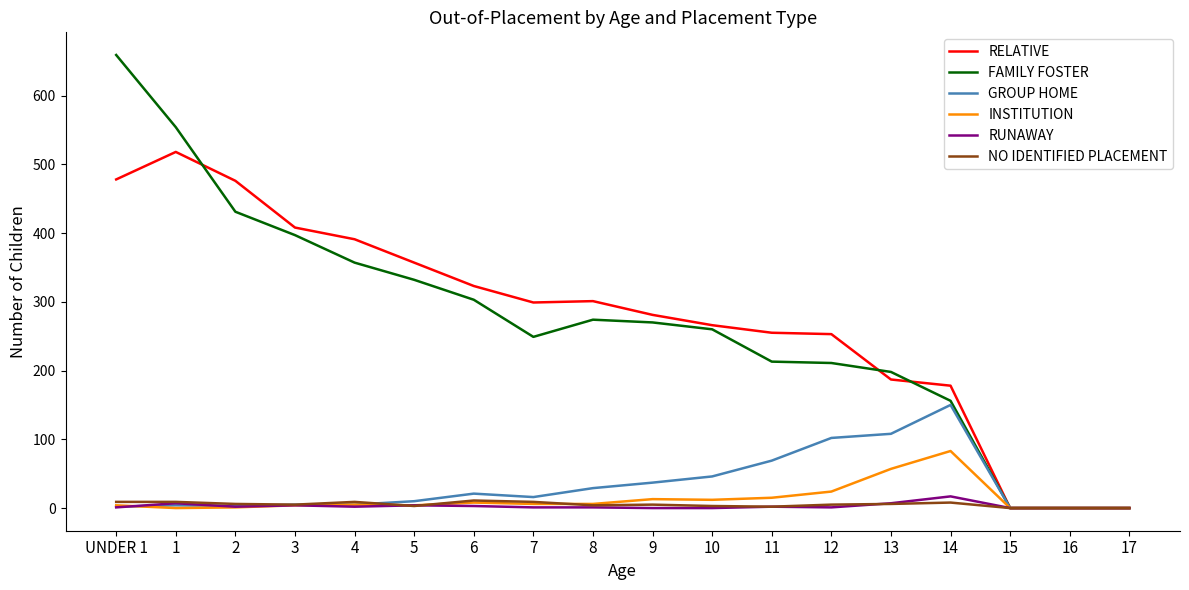

Is this an area chart (filled region under the line)?

No